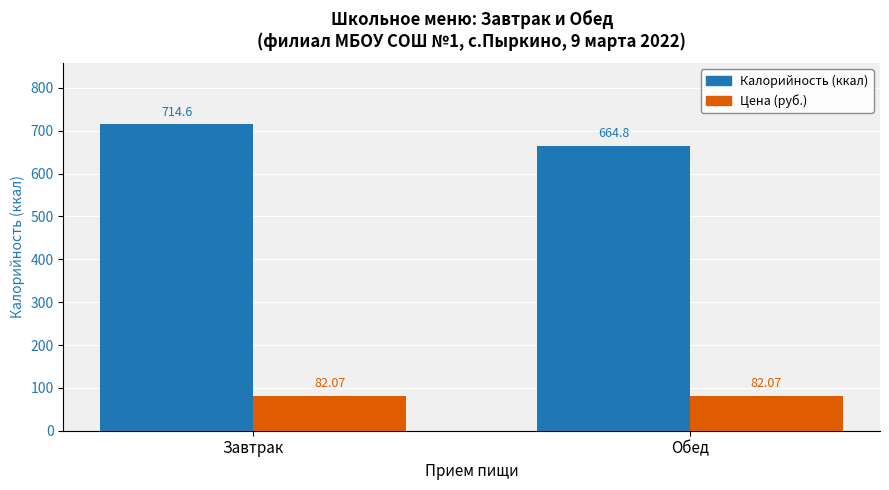

How many bars are there in each group?

2